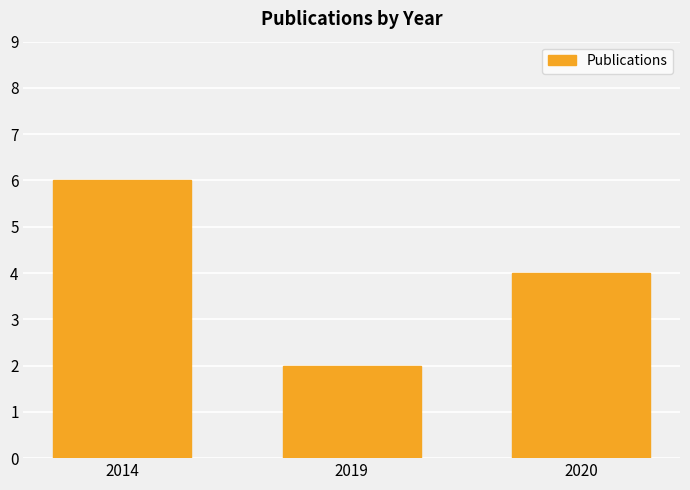

Between 2019 and 2014, which is larger?

2014